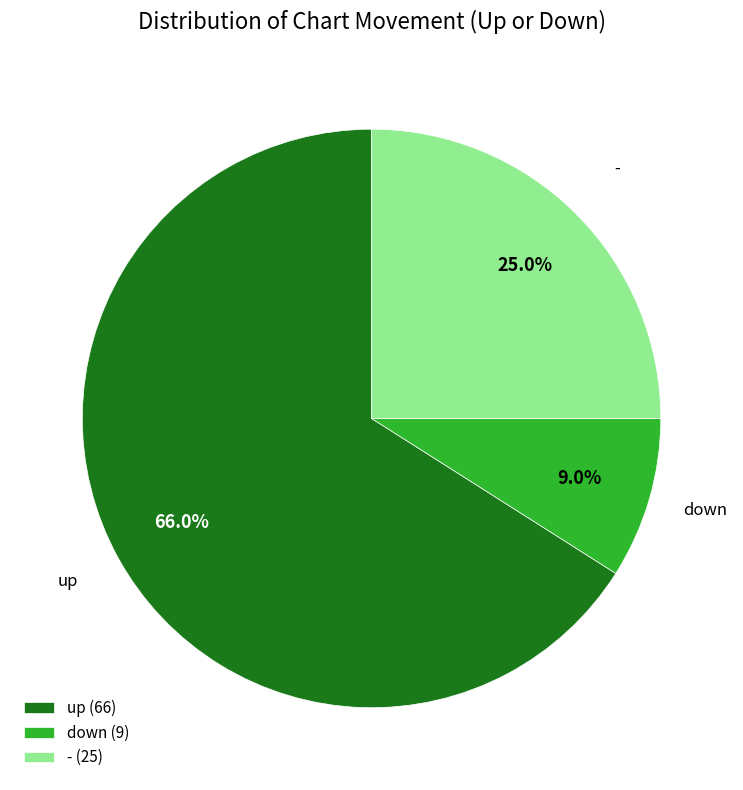

Is it true that down is 2% of the pie?

False